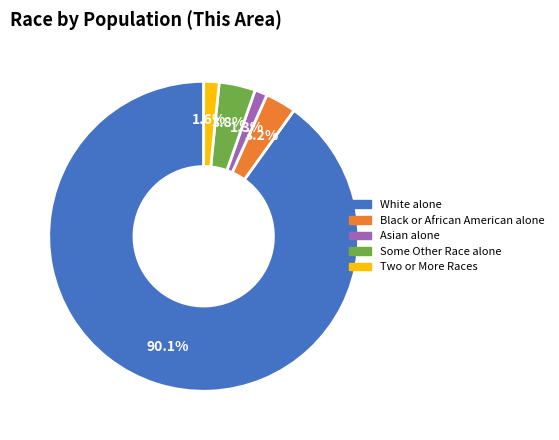

True or false: Asian alone accounts for 15% of the total.

False